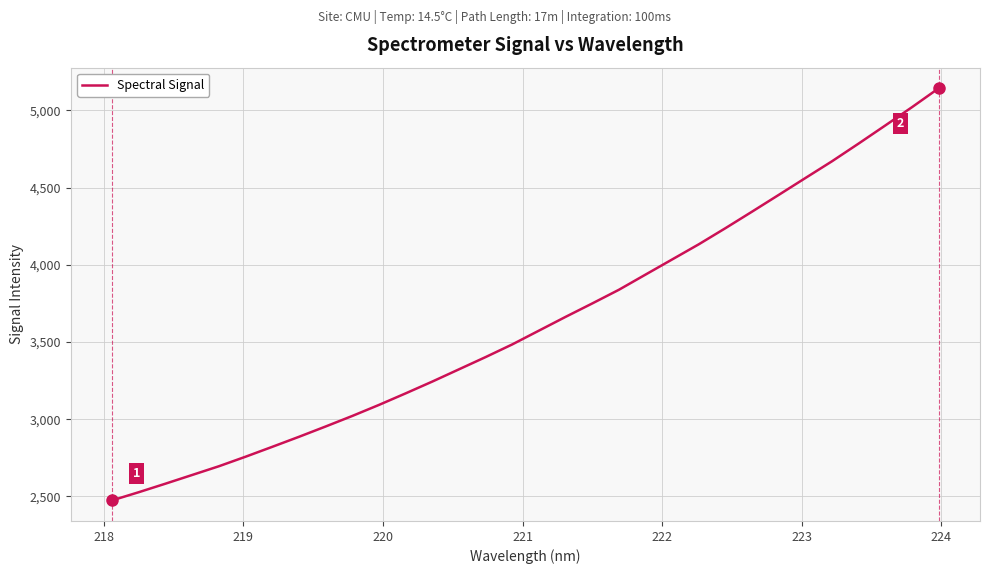

What is the average value?

3629.0